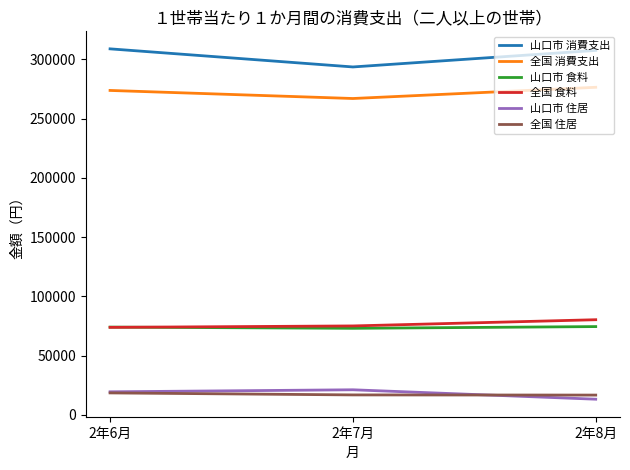

Which series has the largest total across all categories?

山口市 消費支出